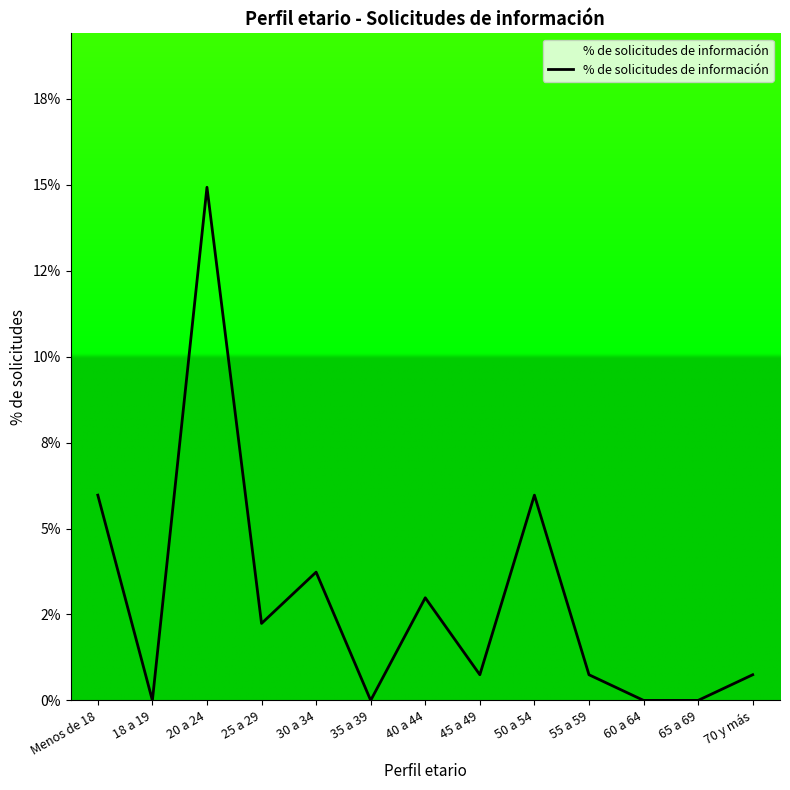

Is this an area chart (filled region under the line)?

Yes